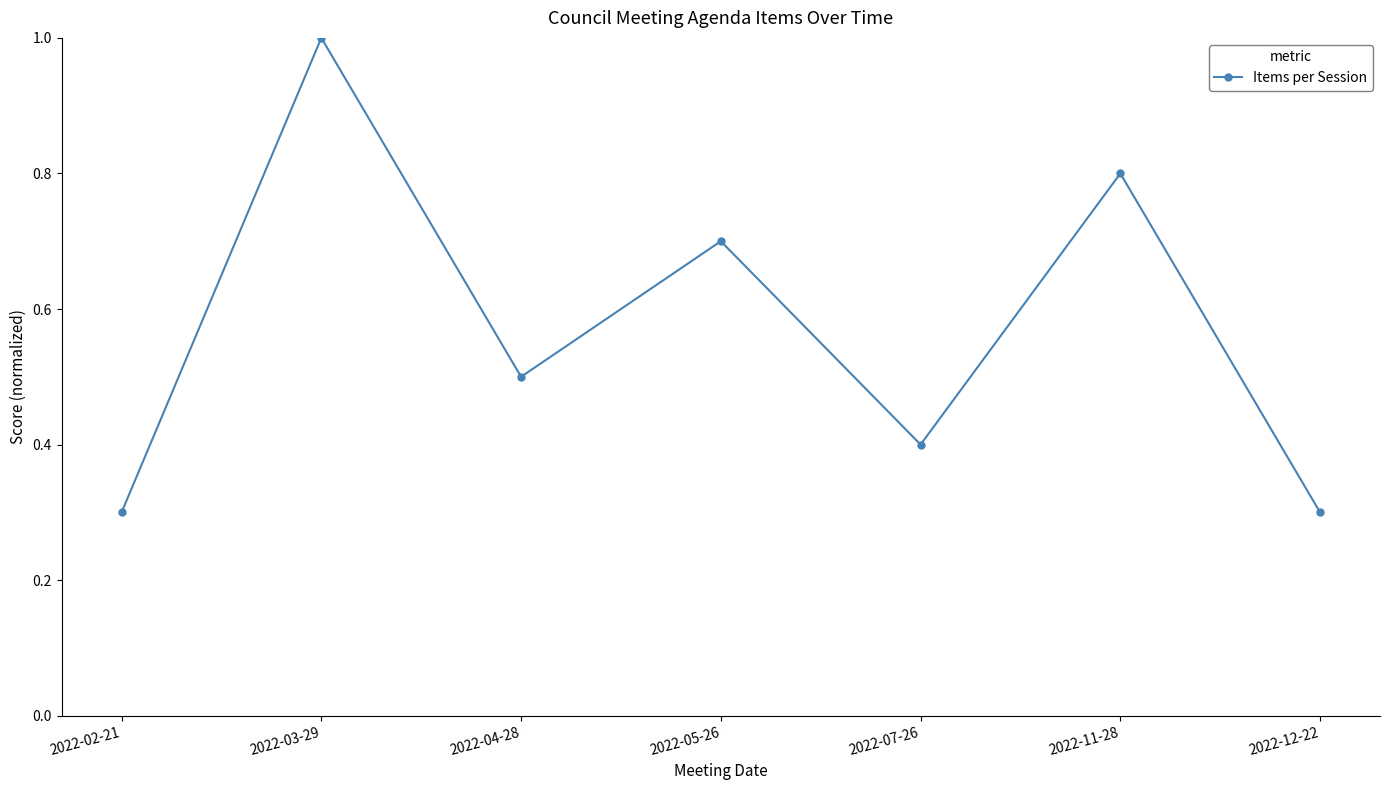

How many points are lower than both their immediate neighbors (excluding endpoints)?

2